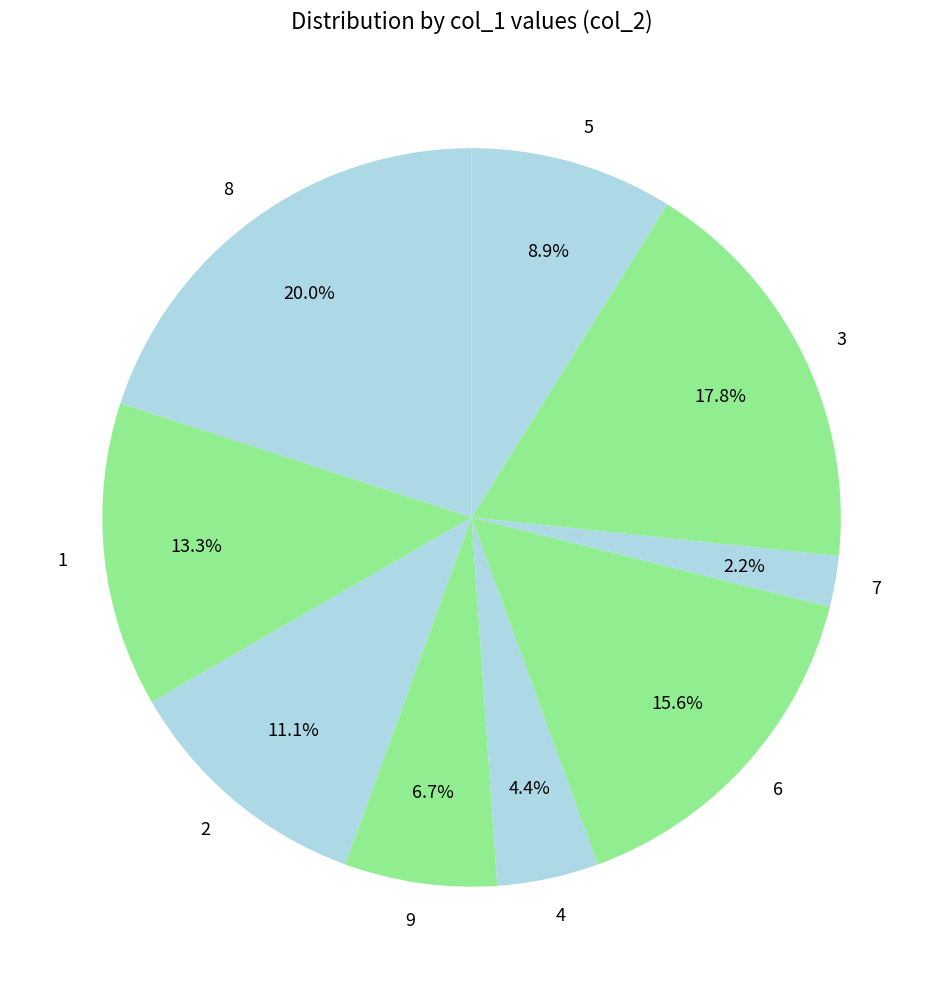

Which category has the smallest portion of the pie?

7